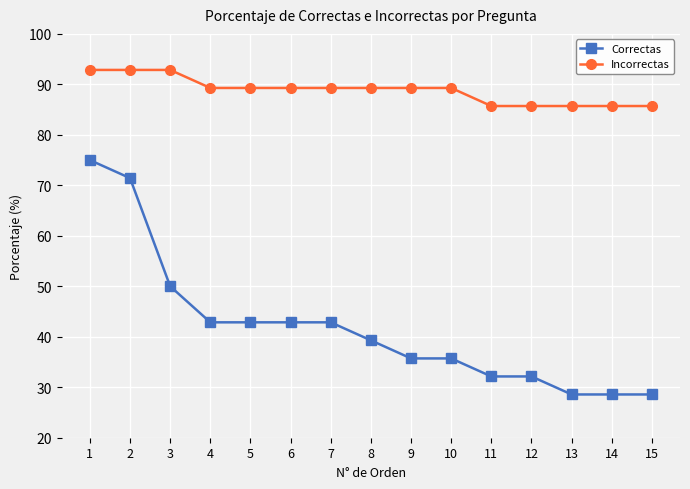

How many lines are shown in the chart?

2